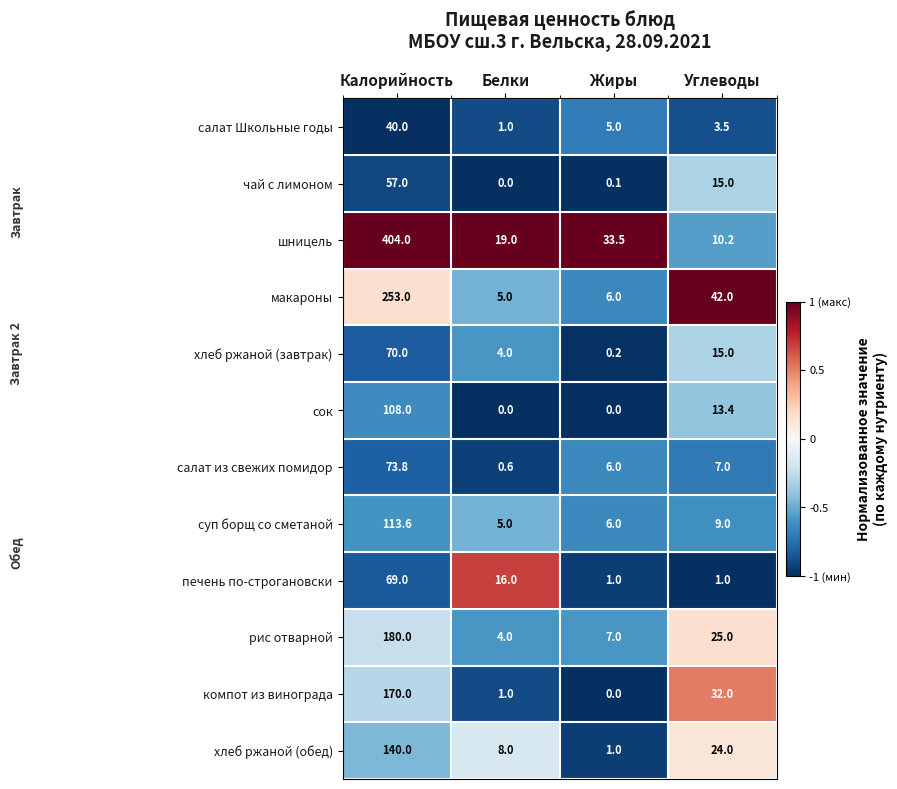

At which label is макароны closest to 129?

Углеводы